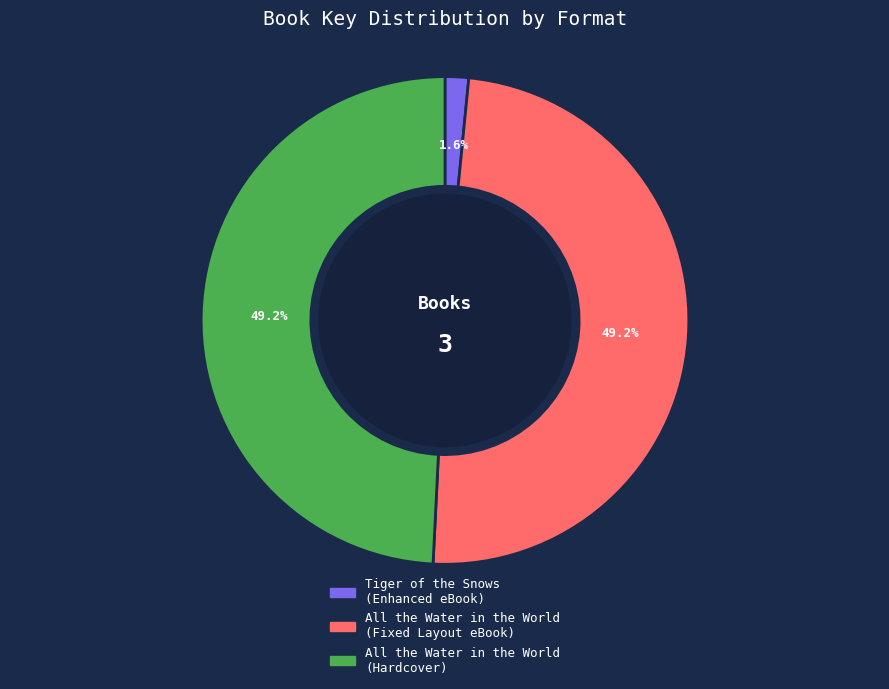

Is All the Water in the World (Hardcover) the majority of the pie?

No